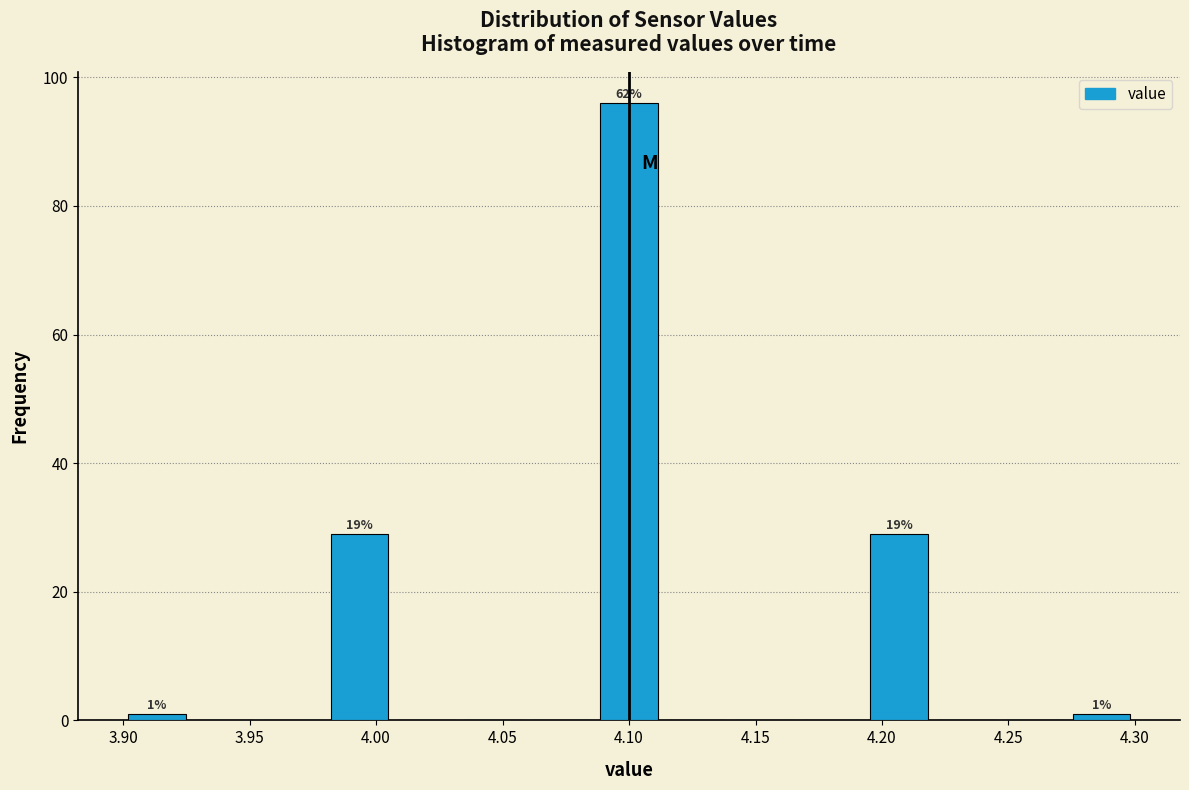

Over which range of the x-axis is the bar tallest?

4.085 to 4.115